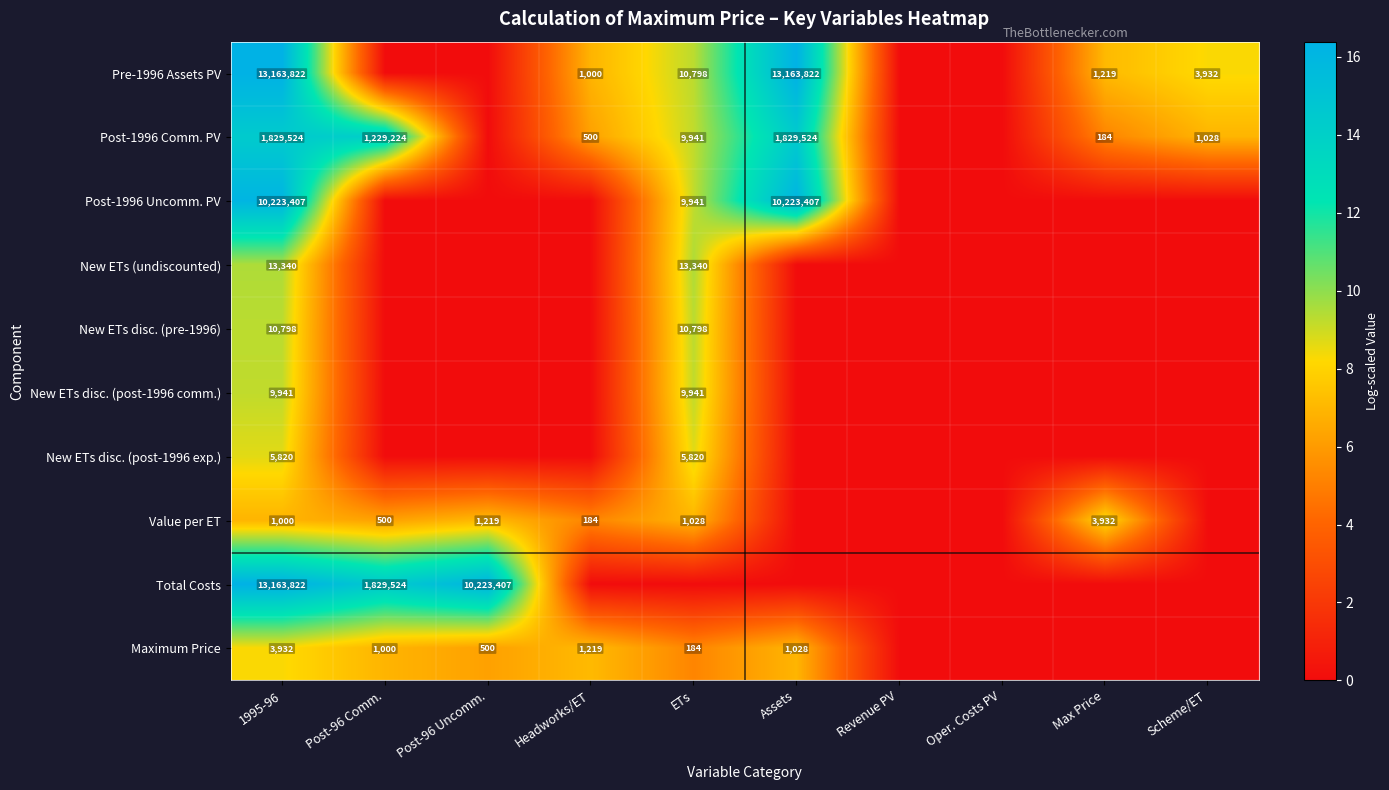

True or false: Post-1996 Comm. PV has a value of 9941 at ETs.

True